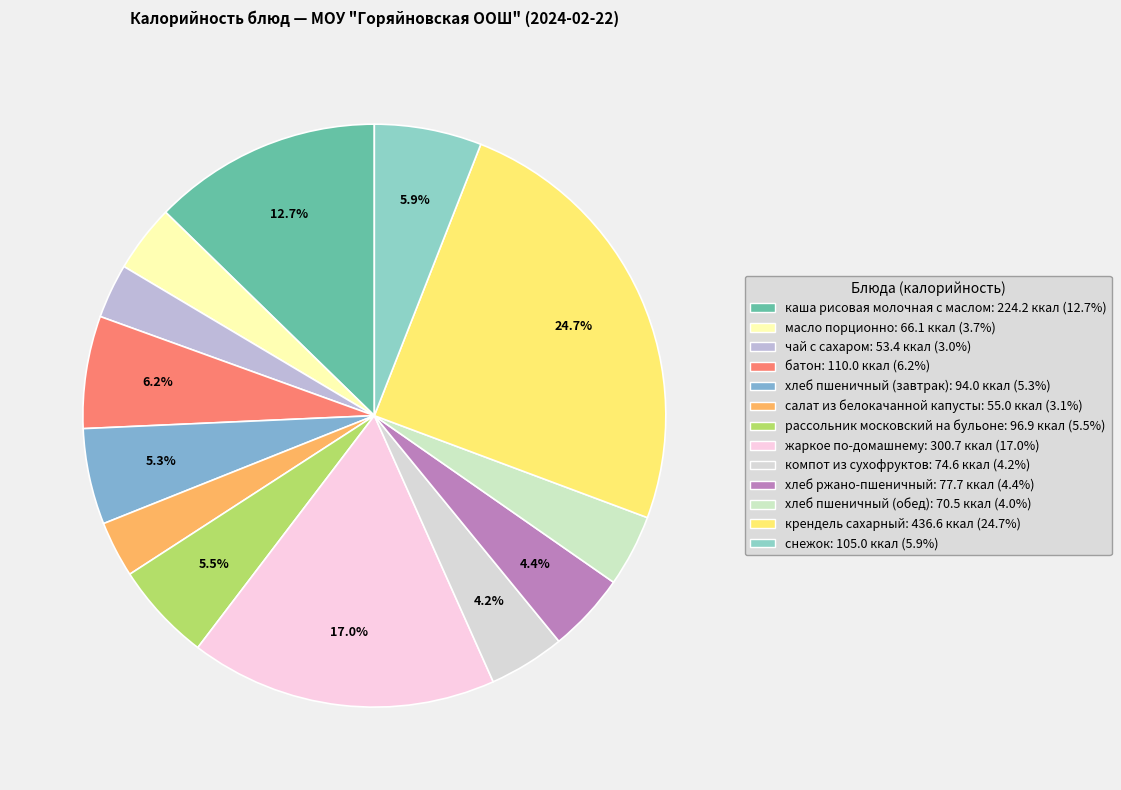

To the nearest percent, what is the combined percentage of компот из сухофруктов and чай с сахаром?

7%